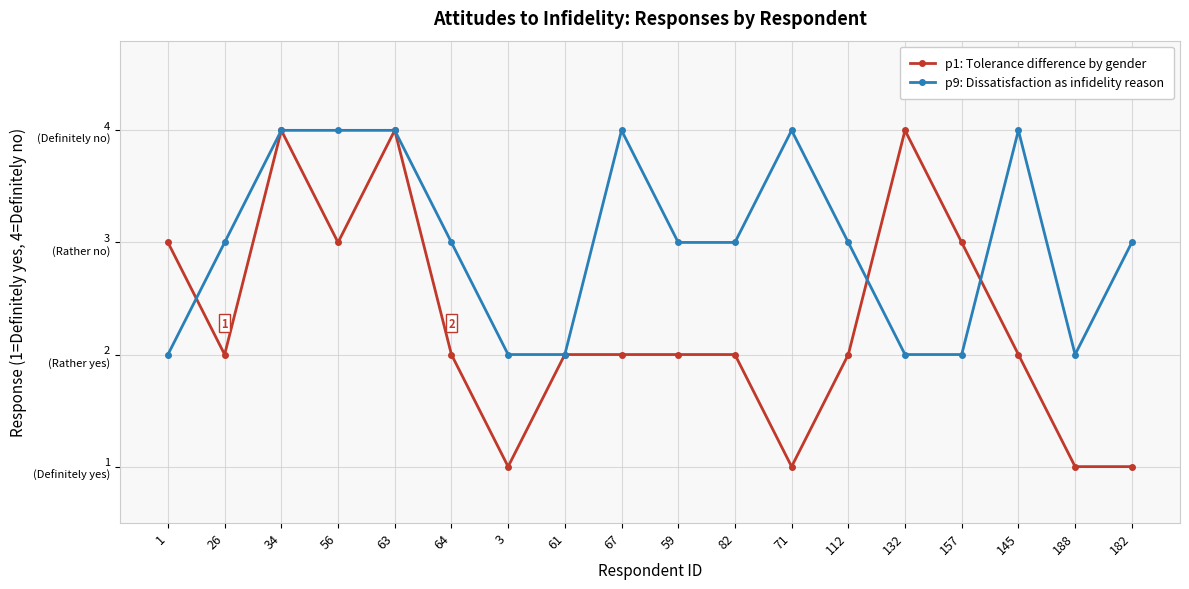

Reading left to right, extract all data points from this chart.

p1: Tolerance difference by gender: 1=3	26=2	34=4	56=3	63=4	64=2	3=1	61=2	67=2	59=2	82=2	71=1	112=2	132=4	157=3	145=2	188=1	182=1
p9: Dissatisfaction as infidelity reason: 1=2	26=3	34=4	56=4	63=4	64=3	3=2	61=2	67=4	59=3	82=3	71=4	112=3	132=2	157=2	145=4	188=2	182=3